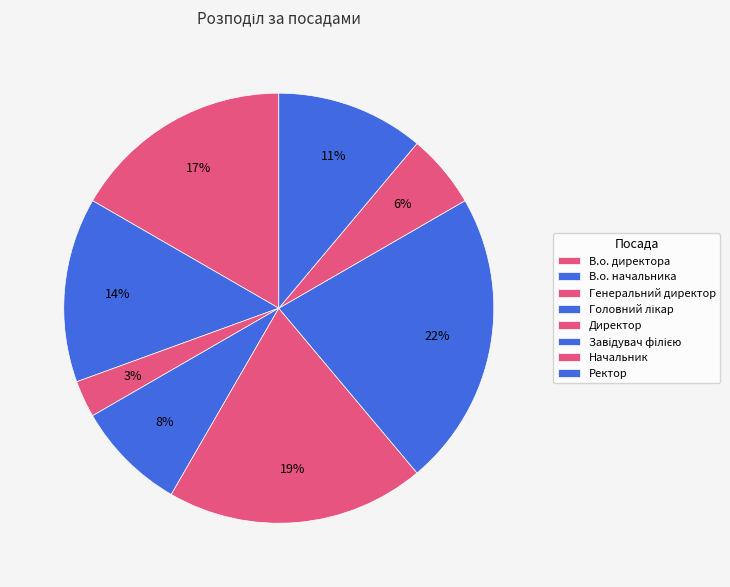

Count the number of slices in the pie.

8